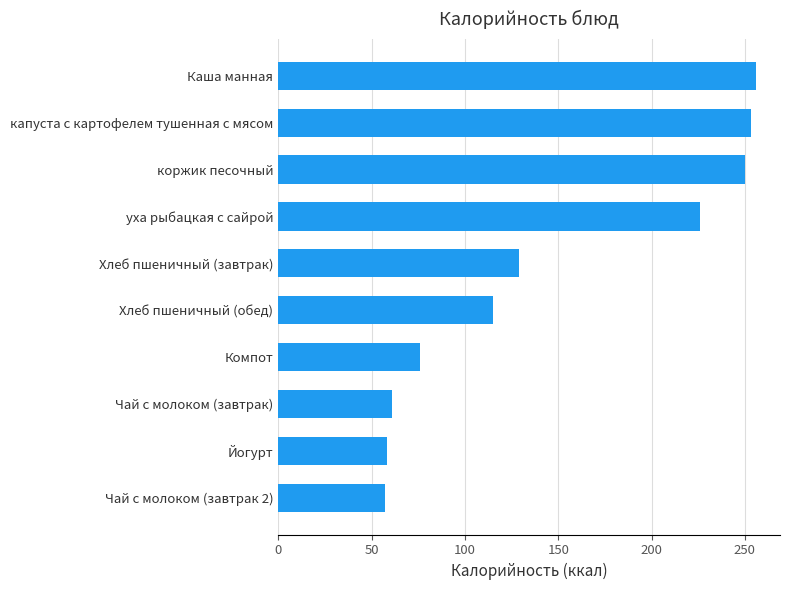

How many data points are less than 129?

5